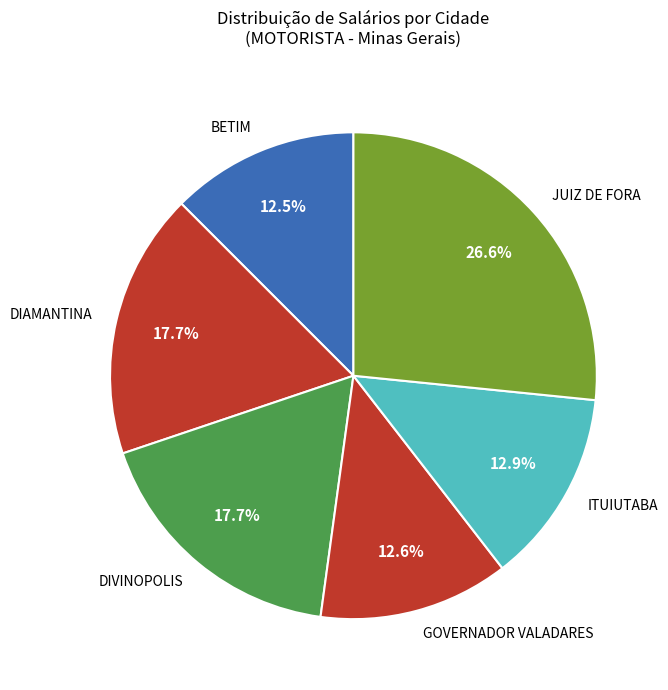

Which slice is the largest?

JUIZ DE FORA